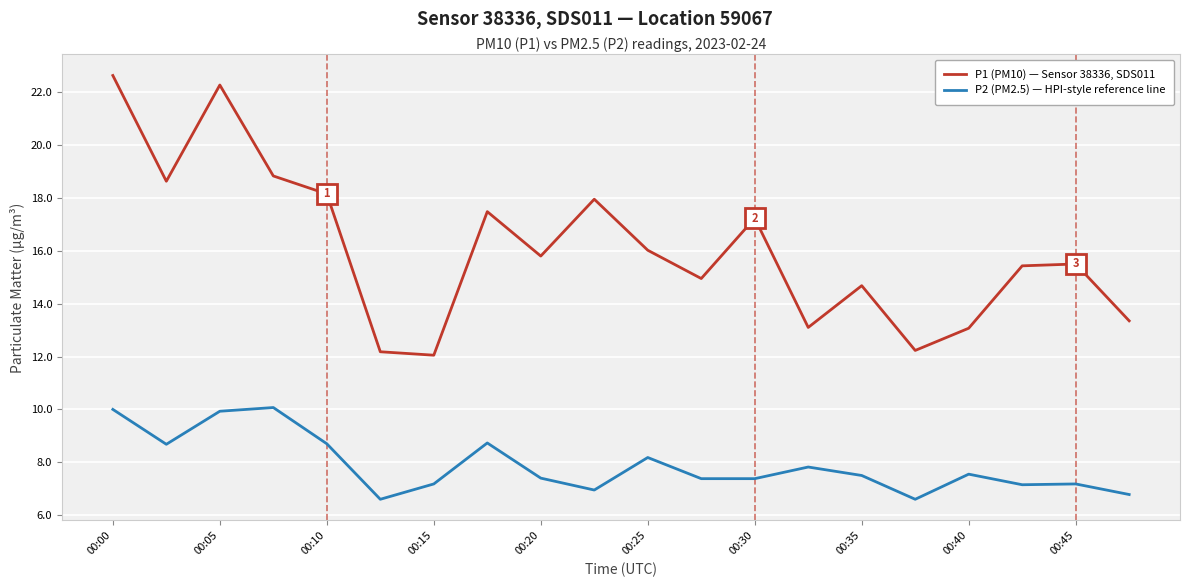

What is the minimum value for P1 (PM10) — Sensor 38336, SDS011?

12.1